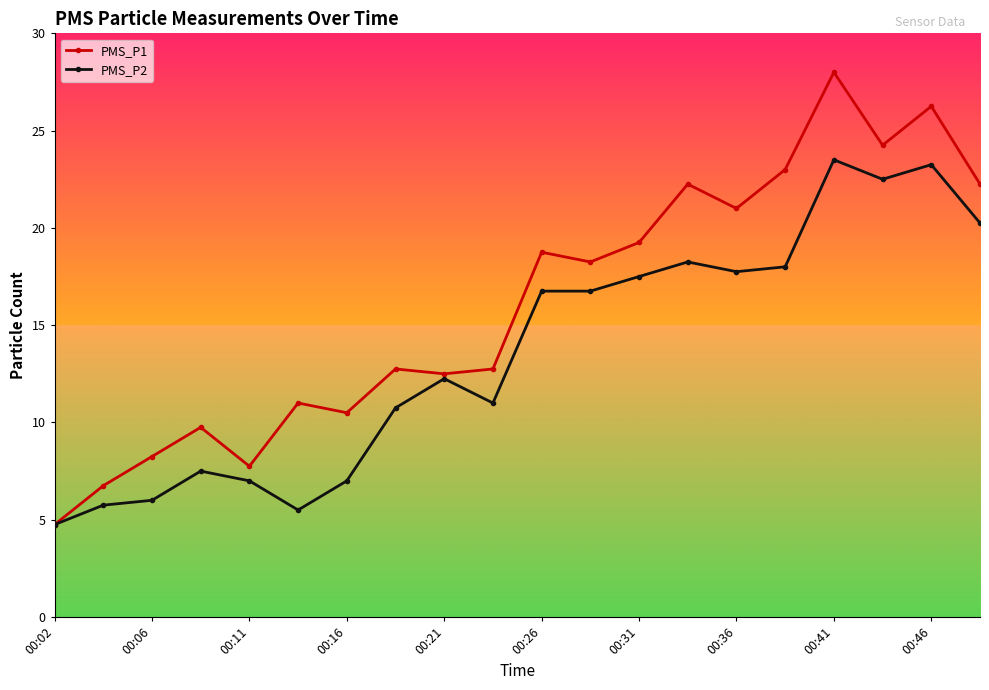

Count the number of data series in this chart.

2